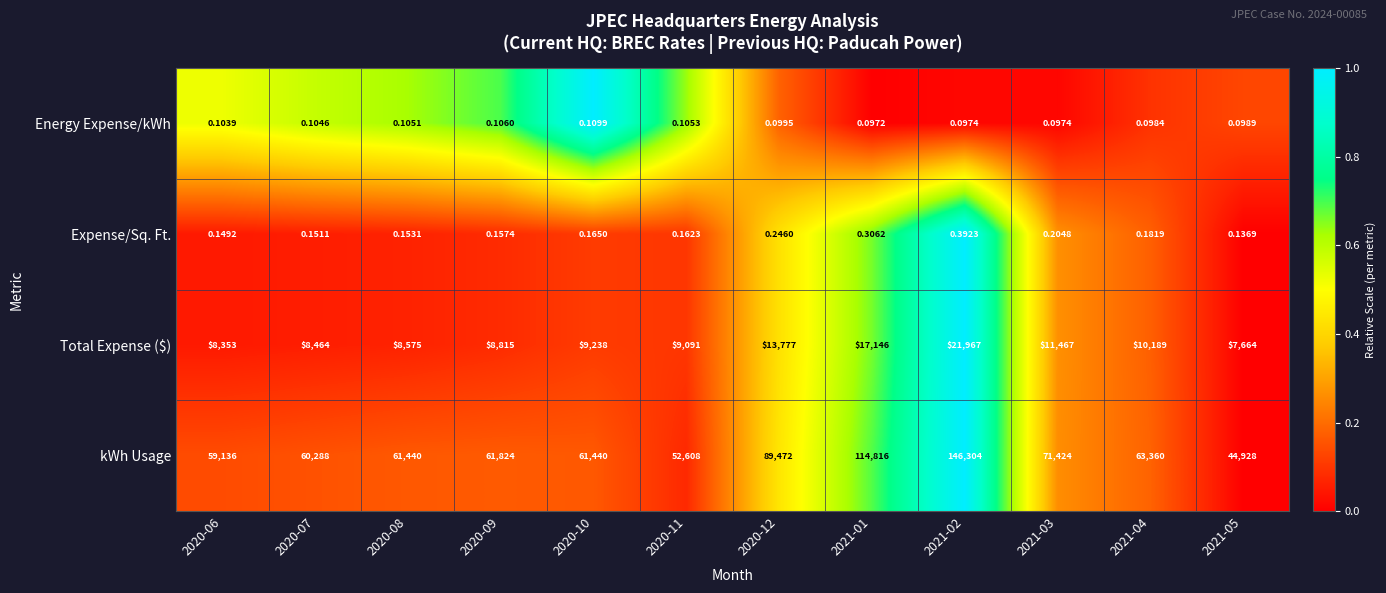

Which series has the largest total across all categories?

kWh Usage